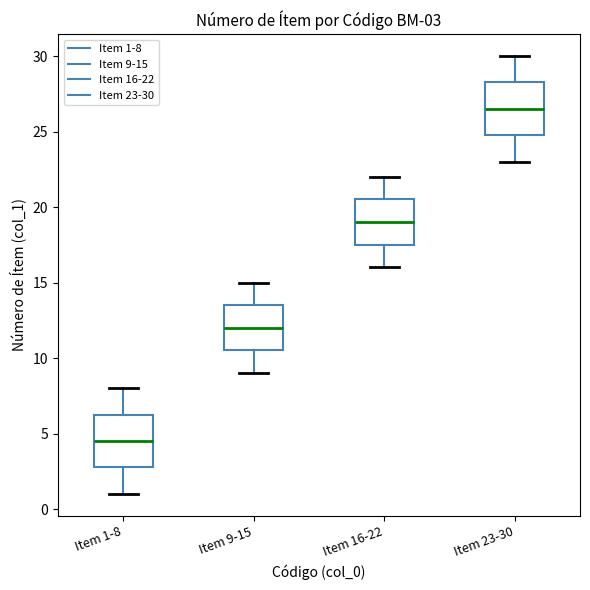

Which box has the highest median line?

Item 23-30